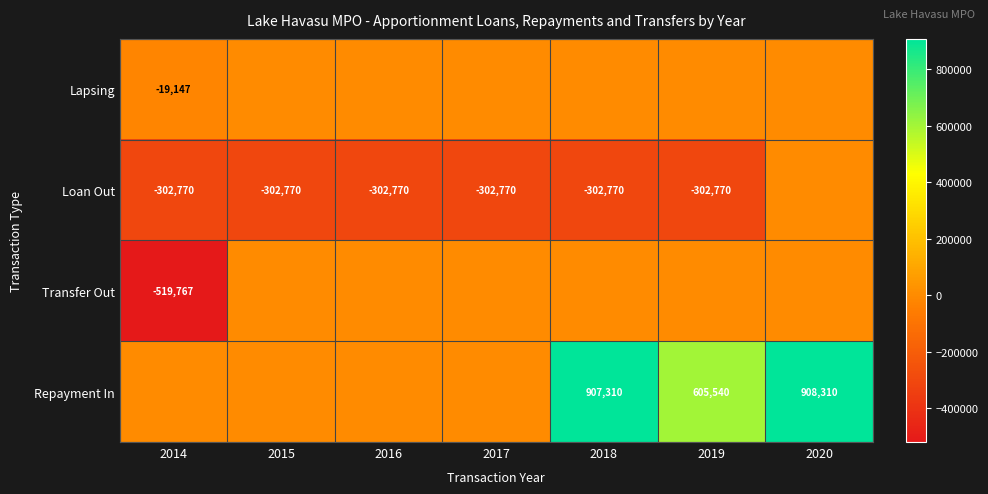

What is the sum of the Loan Out values at 2014 and 2017?

-605540